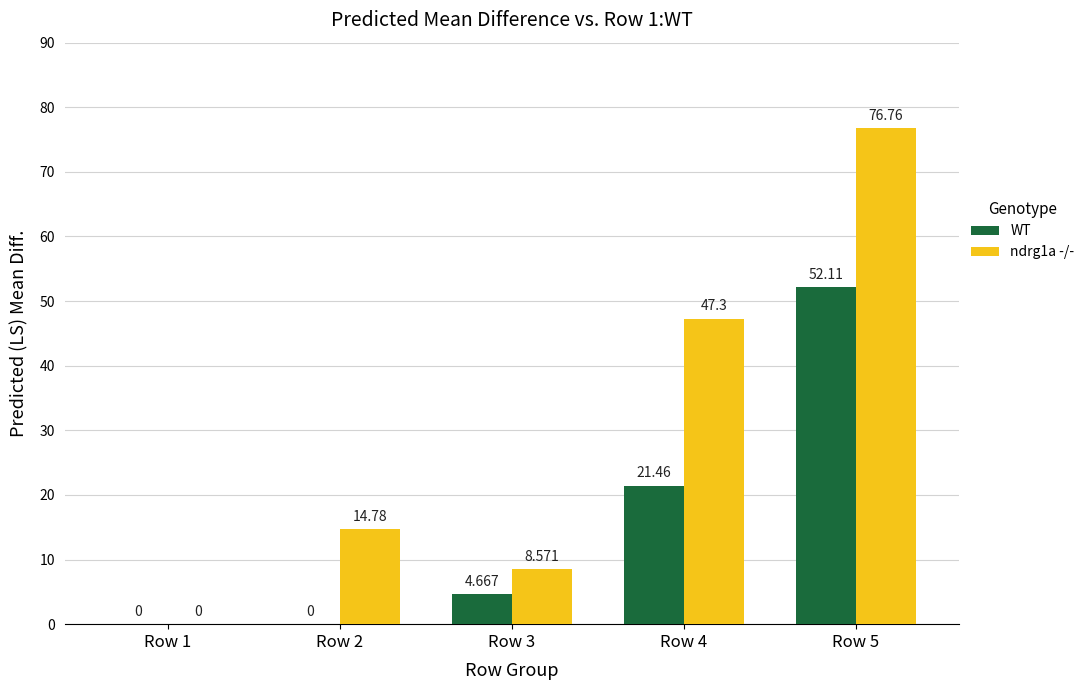

How many distinct data groups are displayed?

2